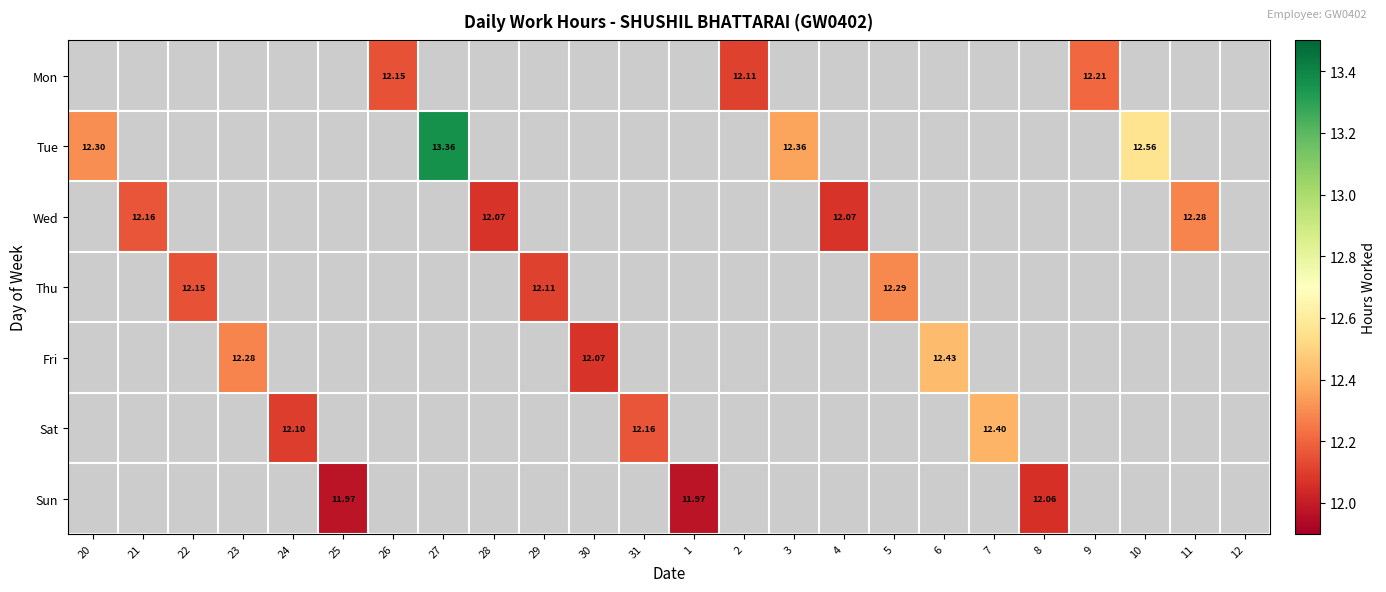

Which has a higher value, 24 or 10?

10